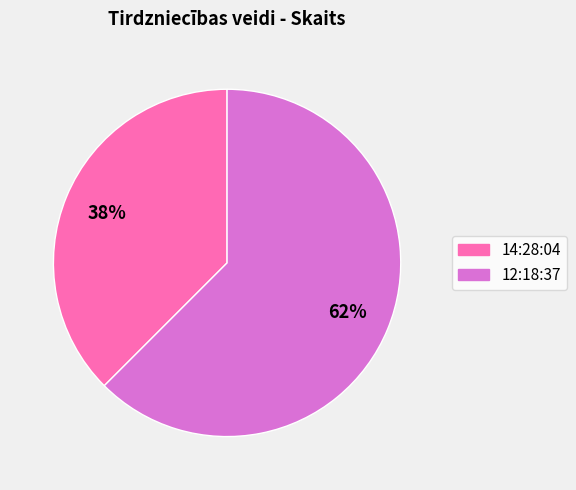

What is the largest slice in the pie chart?

12:18:37